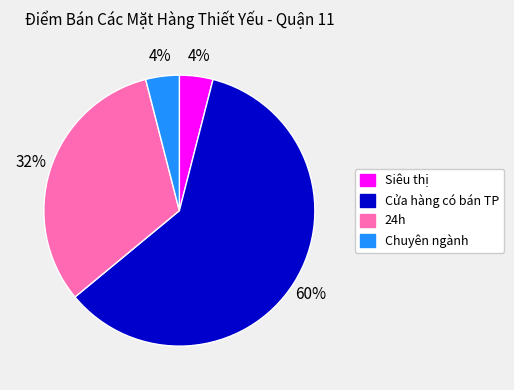

Which slice is the largest?

Cửa hàng có bán TP